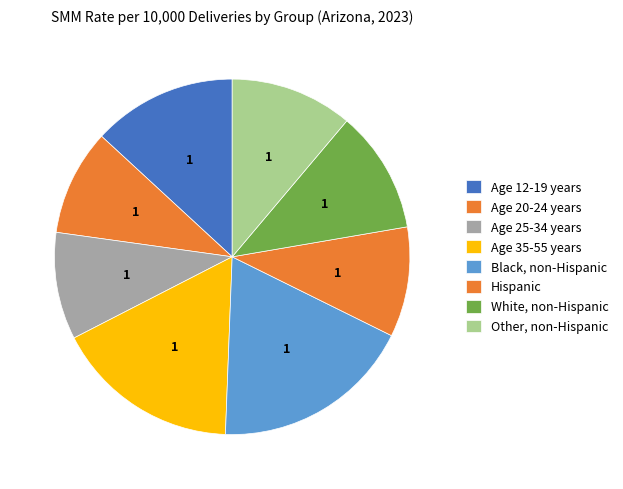

To the nearest percent, what percentage of the pie is Age 20-24 years?

10%